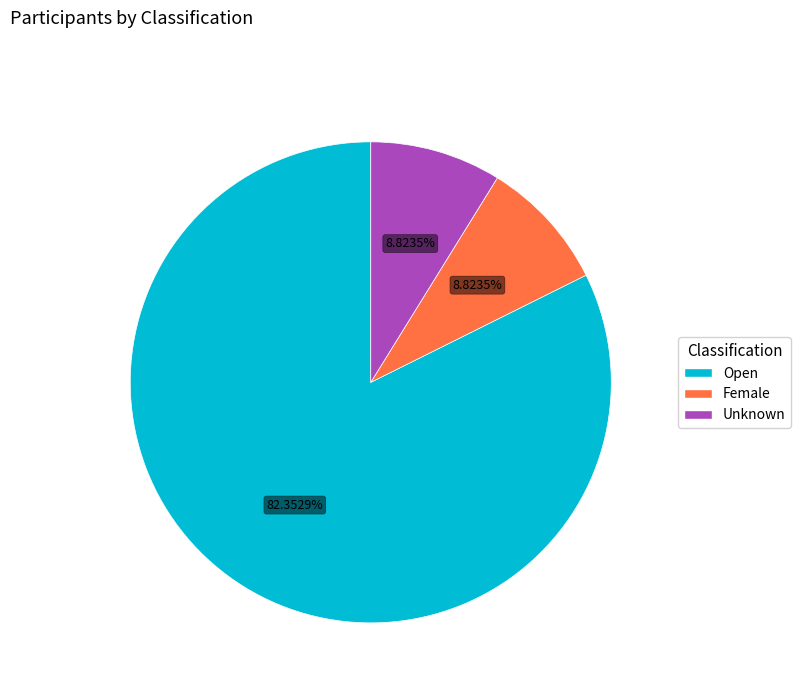

Which slice represents more than half of the pie?

Open